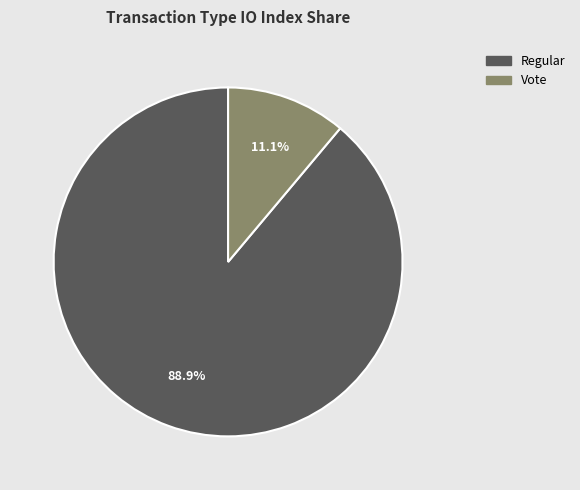

Between Vote and Regular, which is larger?

Regular